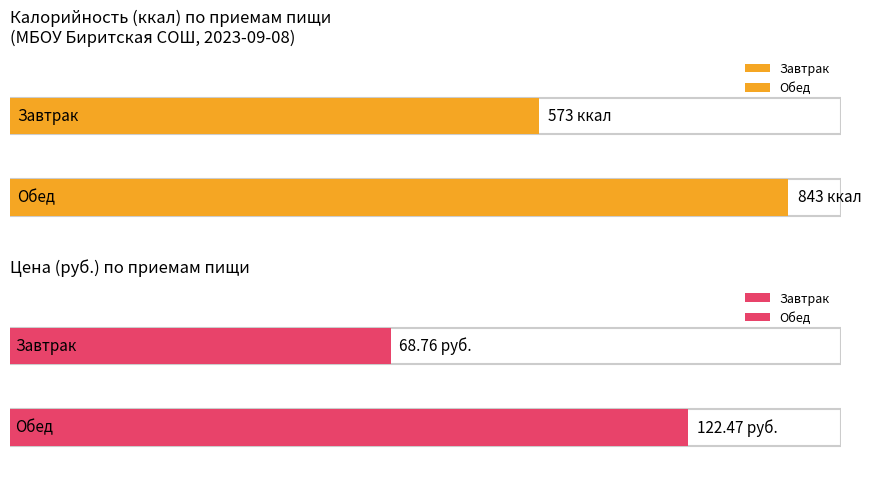

Does the chart contain any negative values?

No